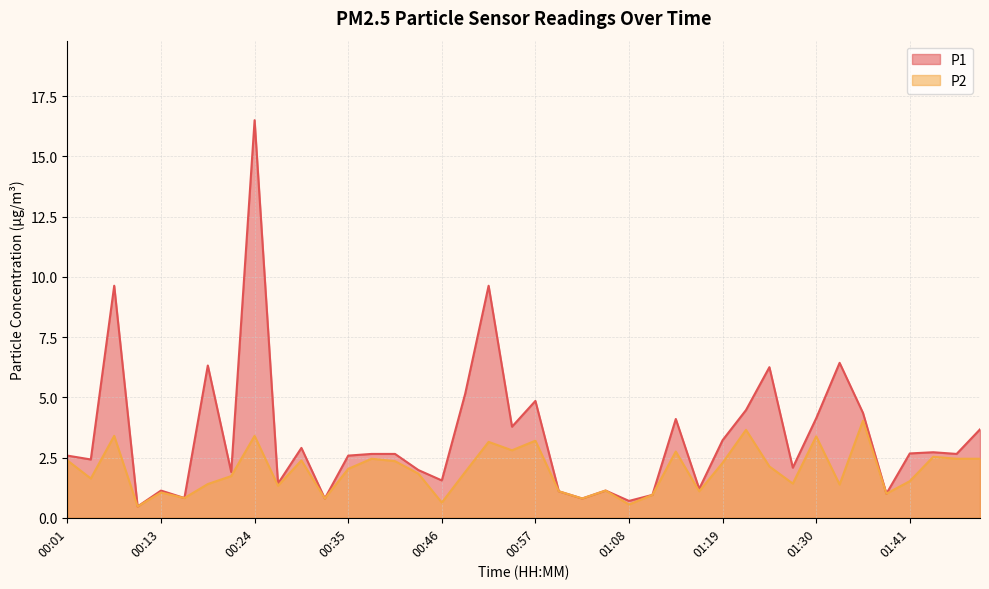

At which category does P1 reach its first local peak?

00:07